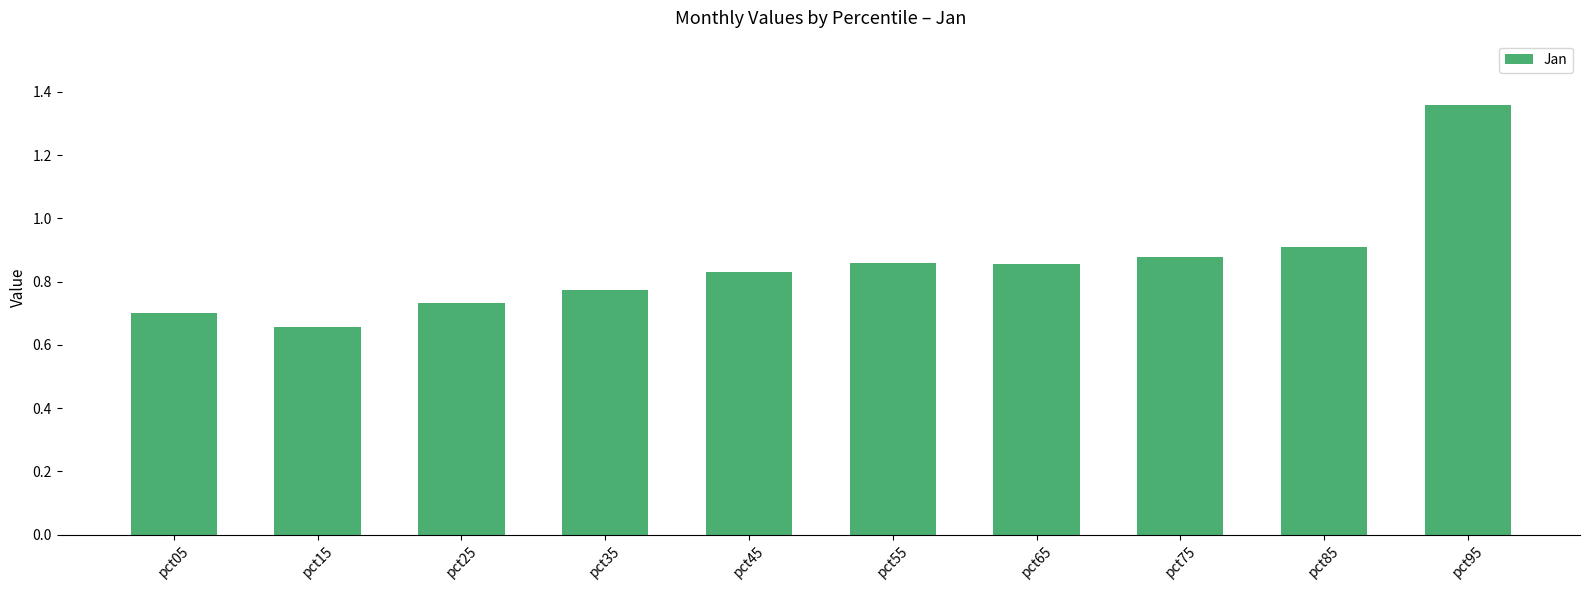

True or false: the data shows 0.3 at pct65.

False